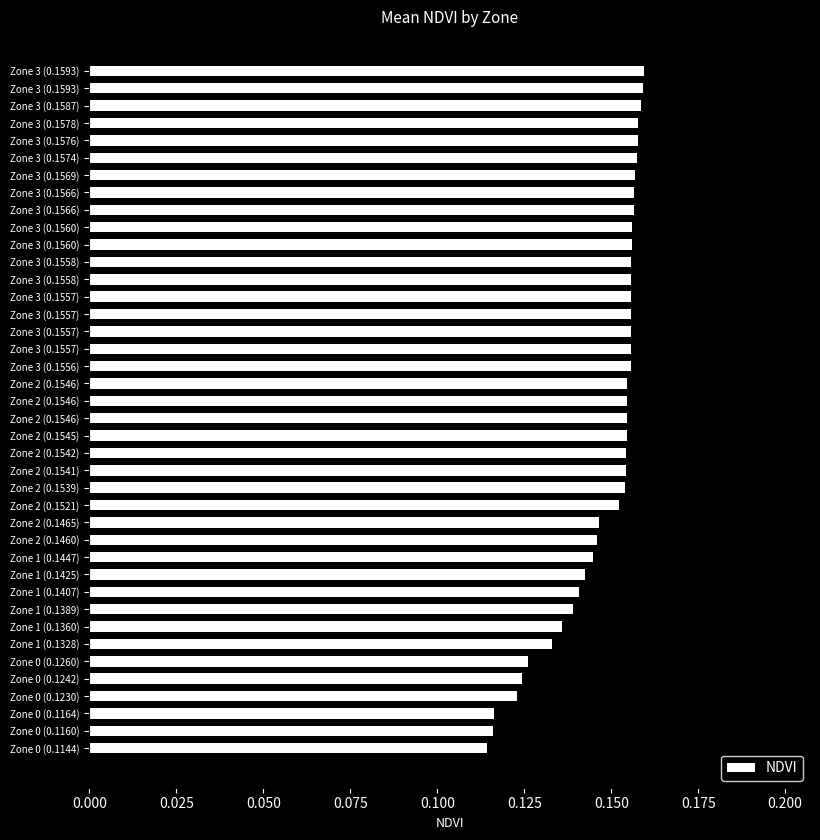

How many bars are there in total?

40